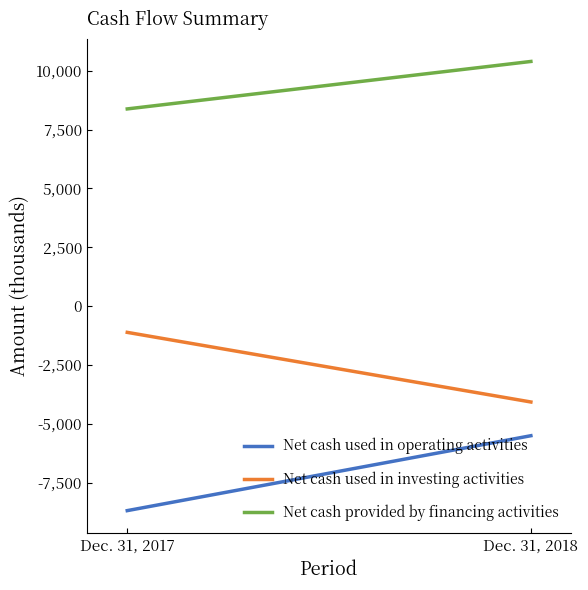

At which category is the sum across all series the highest?

Dec. 31, 2018